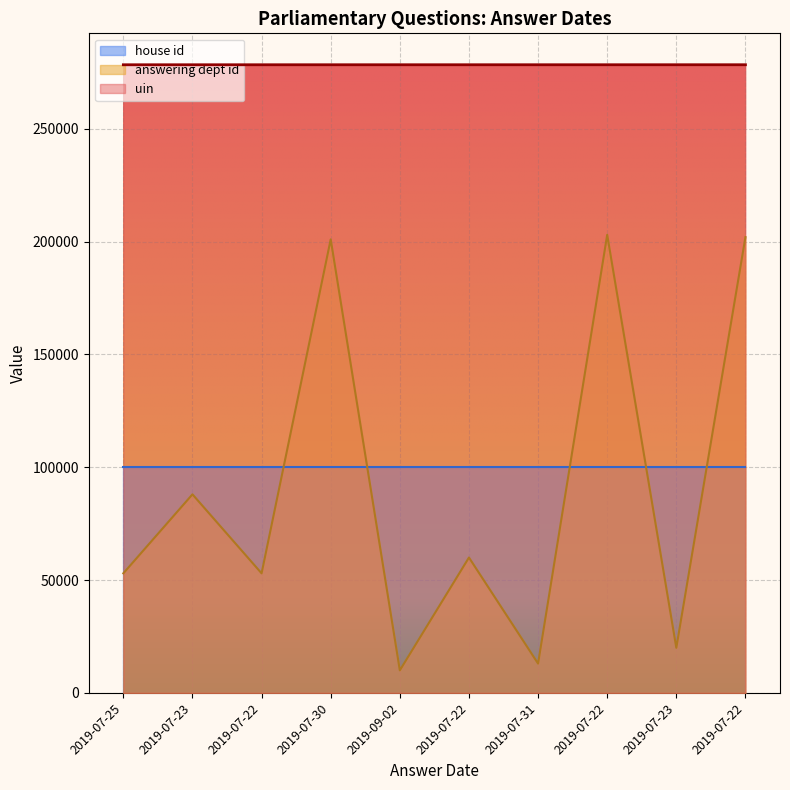

How many series are shown in this chart?

3